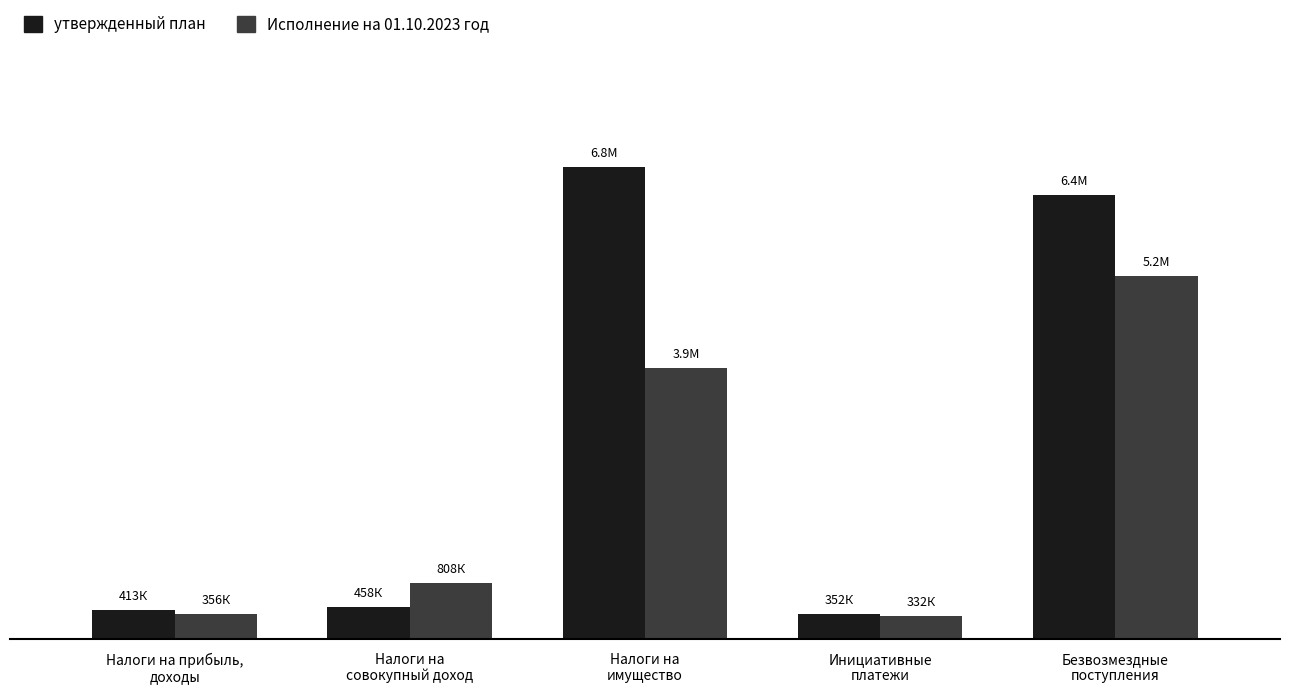

Which label corresponds to the smallest value in the chart?

Инициативные
платежи